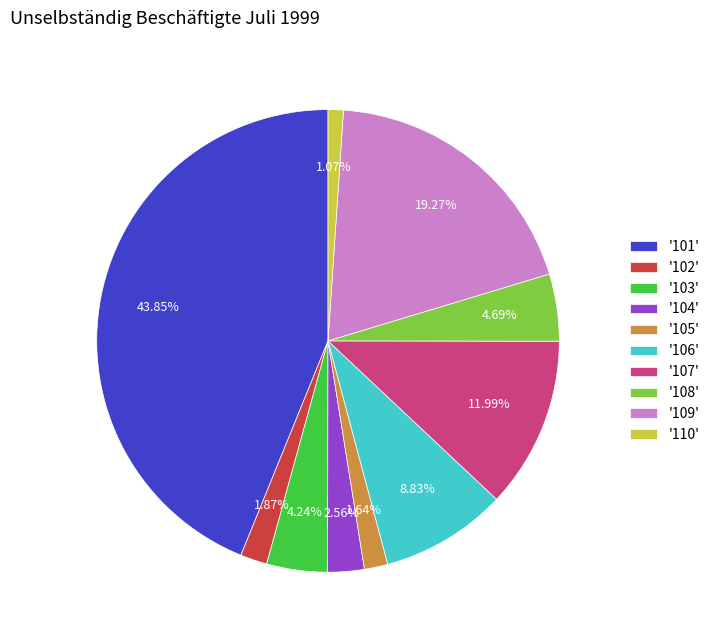

Approximately how many times larger is the value at '105' compared to '104'?

0.6